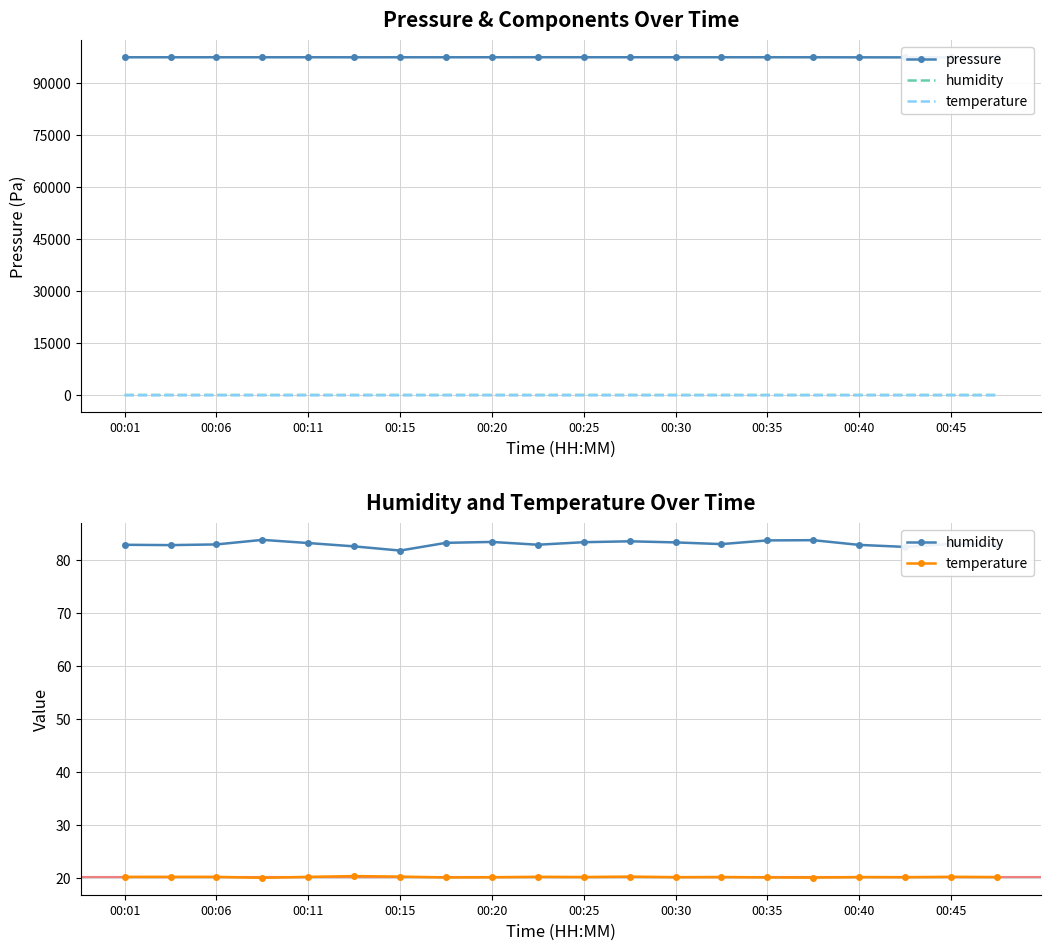

How many interior local peaks does the humidity series have?

5